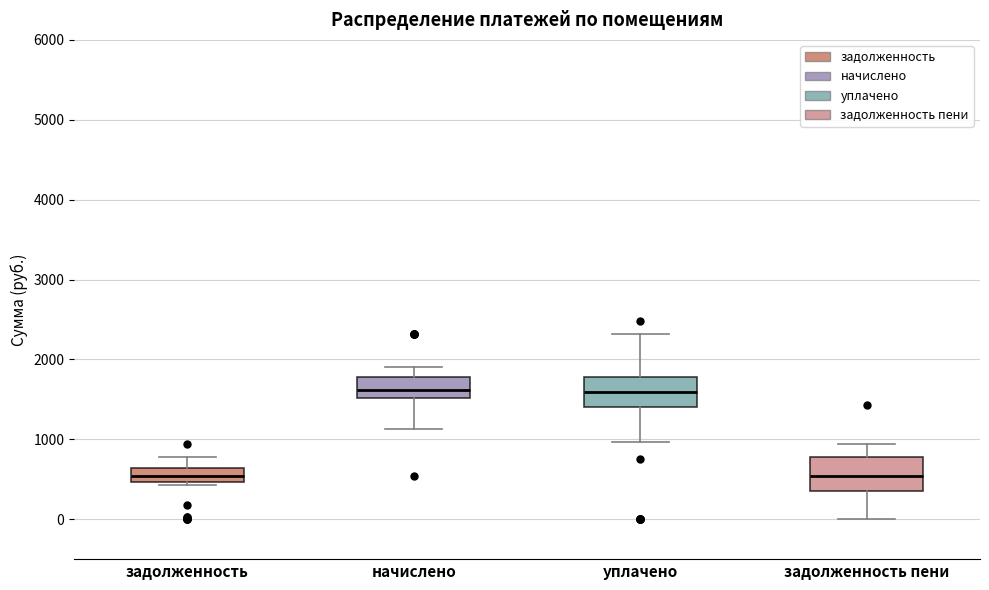

Where is the upper edge of the box for задолженность on the y-axis? The values are not printed on the chart, so give them approximately, as read against the axis.

600